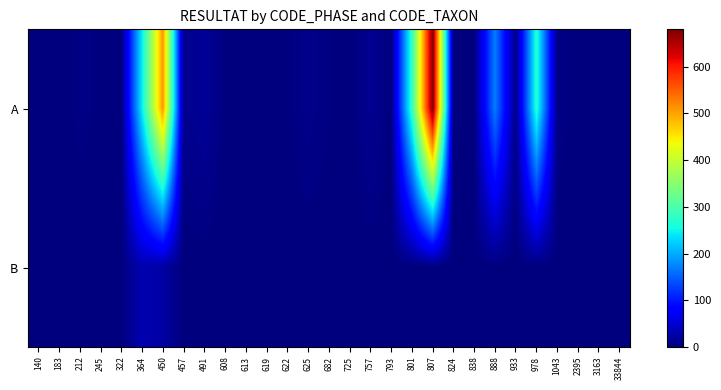

Reading right to left, extract all data points from this chart.

A: 33844=0	3163=1	2395=1	1043=5	978=270	933=6	888=170	838=0	824=0	807=680	801=280	793=1	757=12	725=0	682=3	625=7	622=2	619=2	613=2	608=1	491=16	457=9	450=510	364=245	322=0	245=2	212=4	183=0	140=0
B: 33844=0	3163=0	2395=0	1043=0	978=0	933=0	888=0	838=0	824=0	807=0	801=0	793=0	757=0	725=0	682=0	625=0	622=0	619=0	613=0	608=0	491=0	457=0	450=22	364=30	322=0	245=0	212=0	183=0	140=1